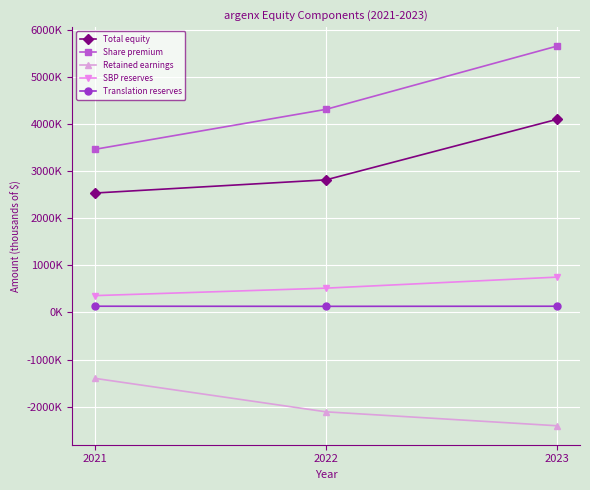

Rank the categories by Share premium value from lowest to highest.

2021, 2022, 2023